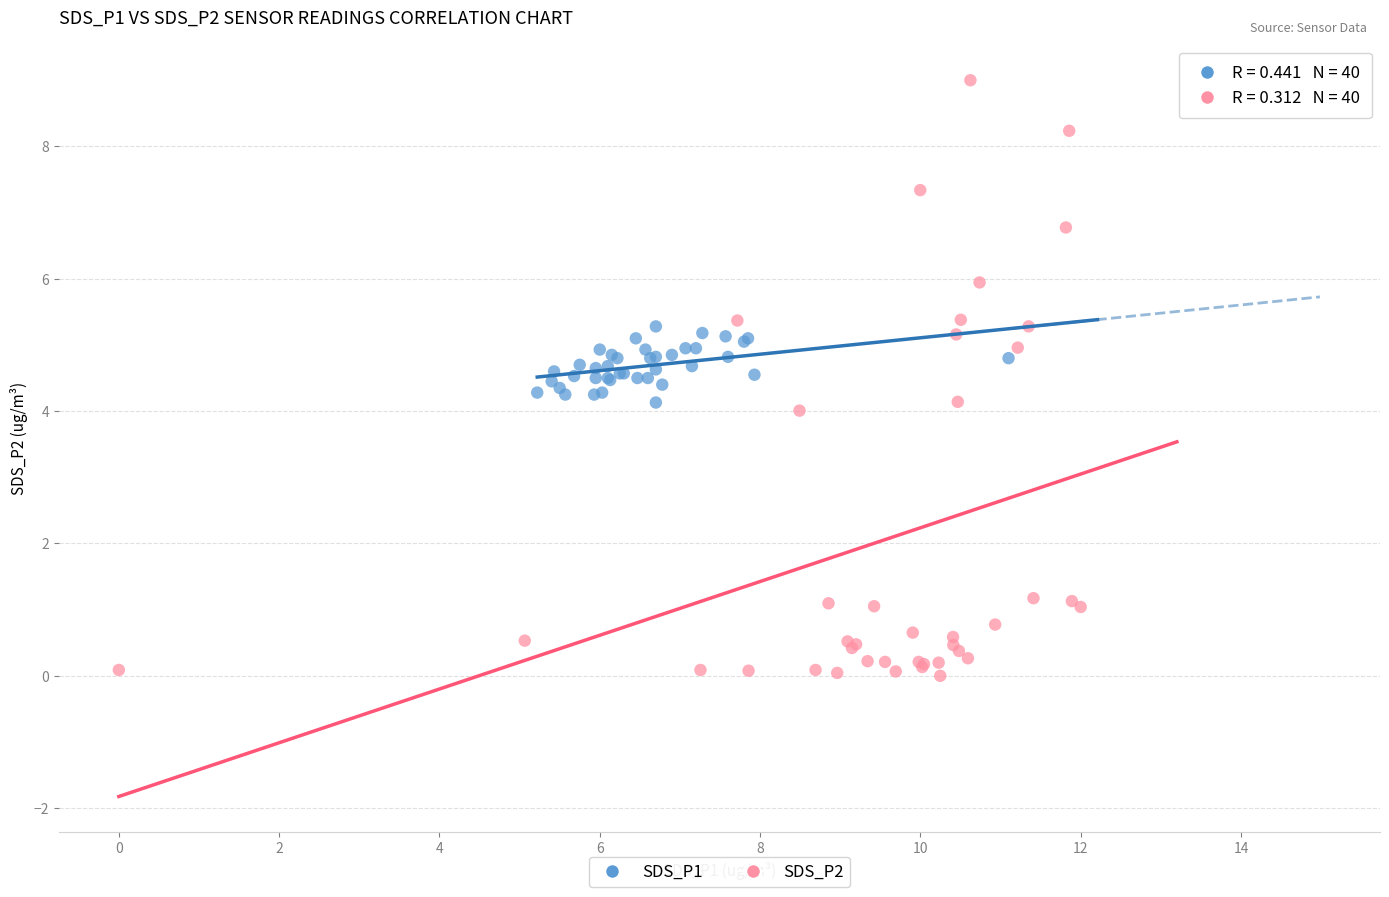

Which series has the largest Y range (max minus min)?

SDS_P2